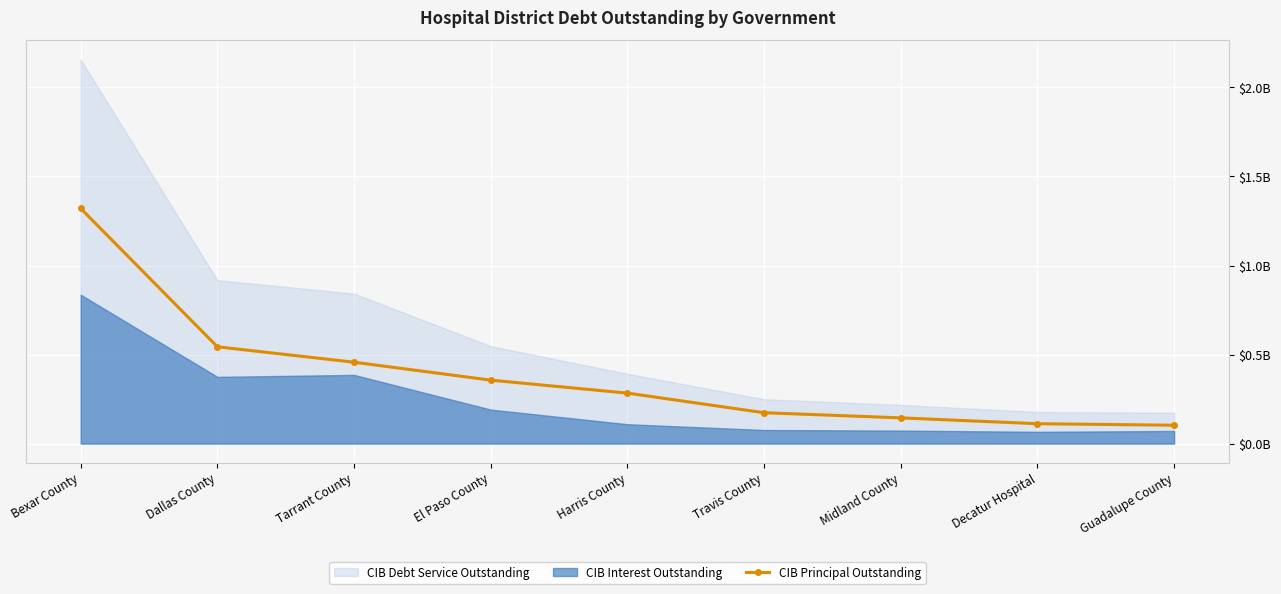

Reading left to right, list all the values displayed in this chart.

1320585000	543495000	456835000	356115000	283245000	173145000	144245000	111386000	102825000